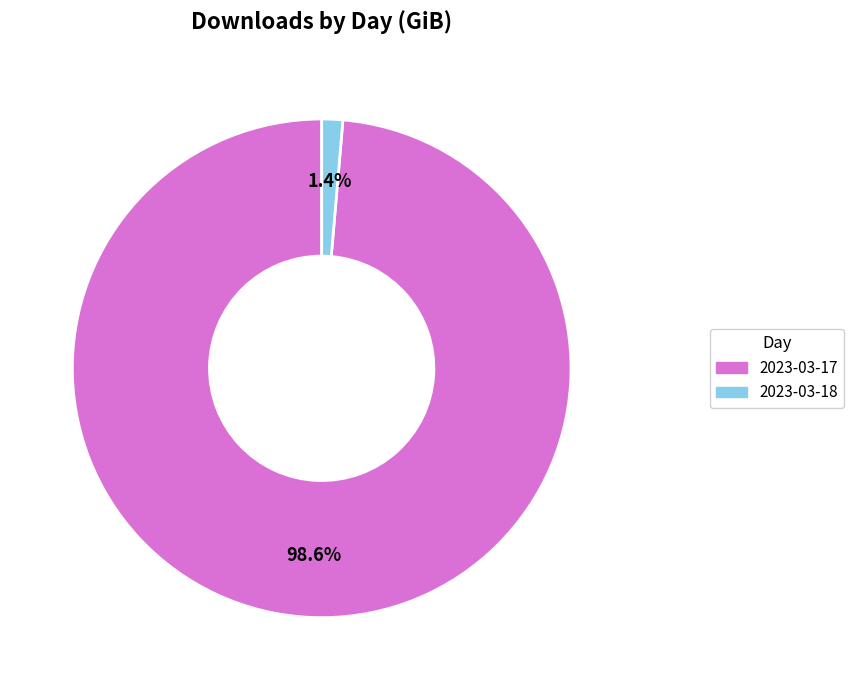

Rank the categories by value from lowest to highest.

2023-03-18, 2023-03-17